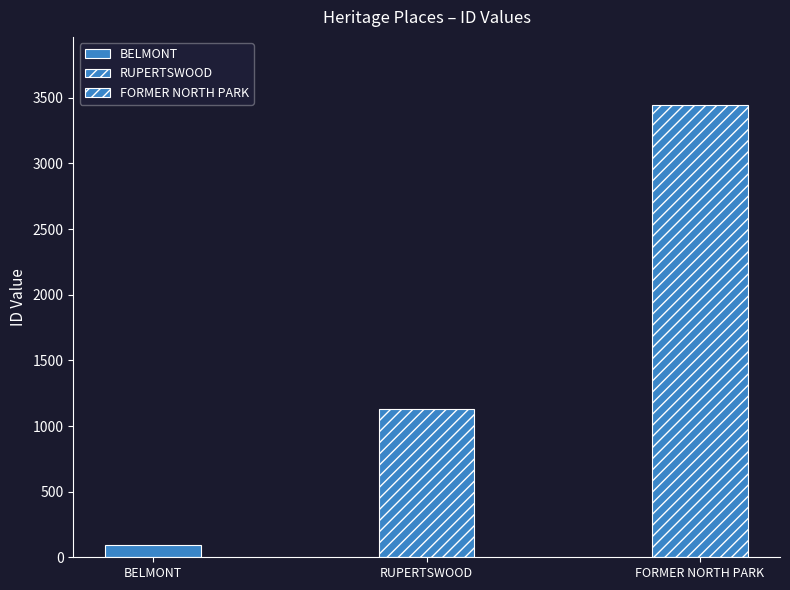

Approximately how many times larger is the value at BELMONT compared to RUPERTSWOOD?

0.1